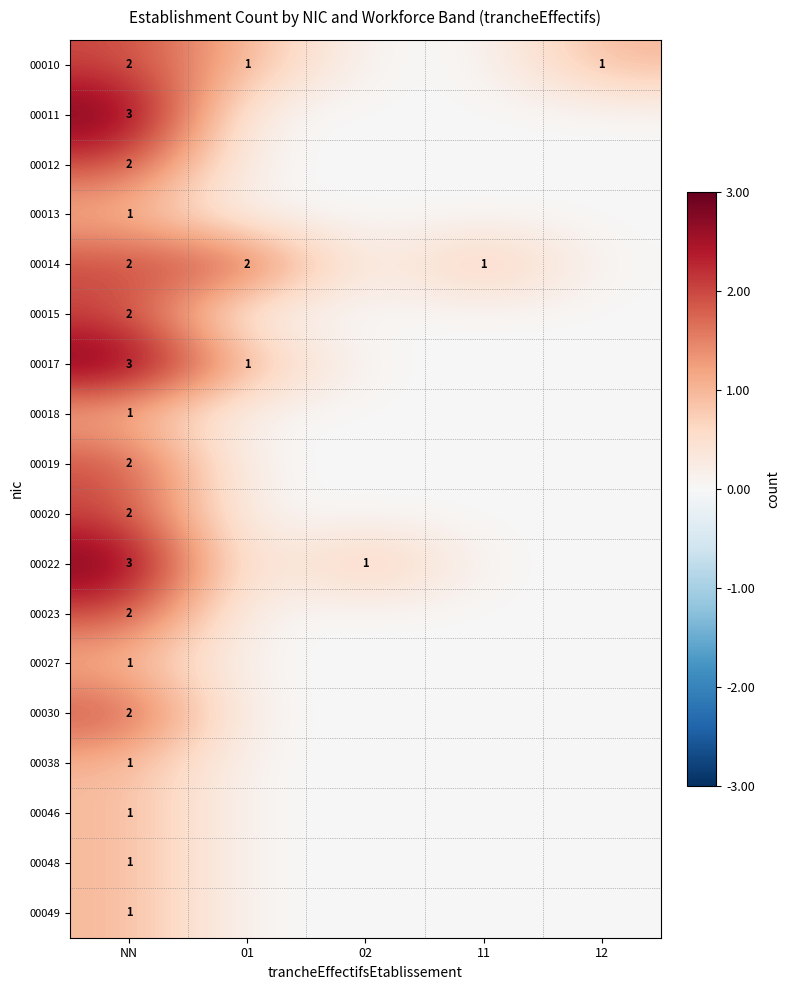

What is the total value across all series at NN?

32